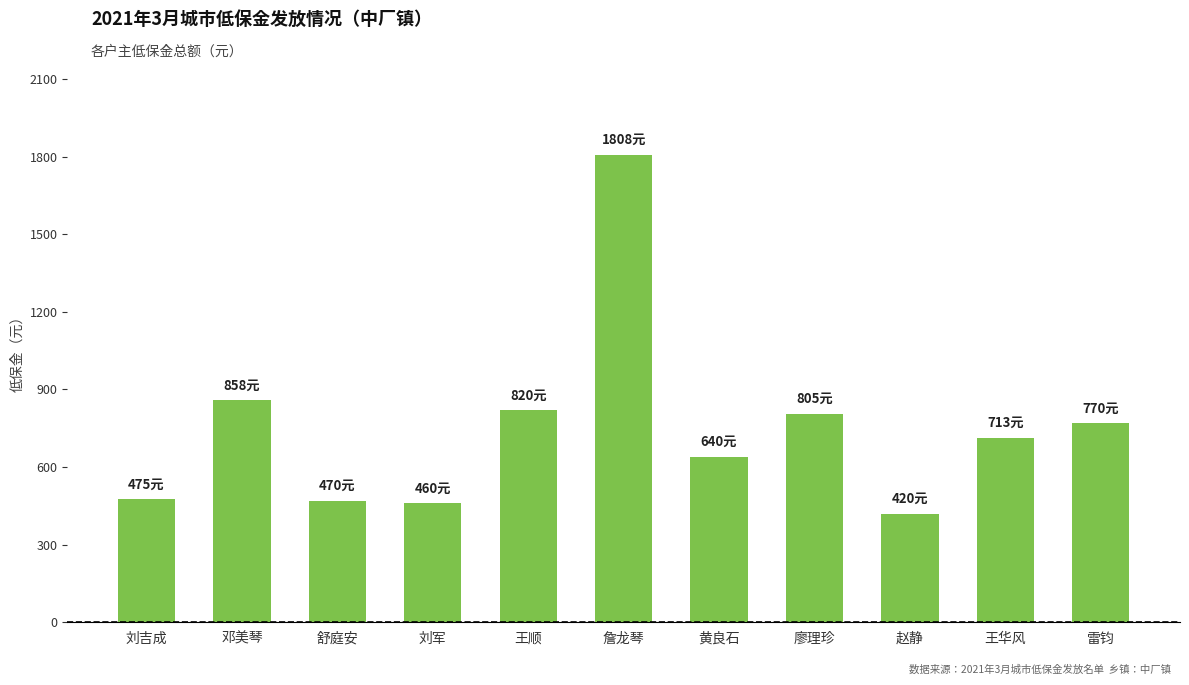

What is the approximate value at 雷钧, to the nearest 10?

770